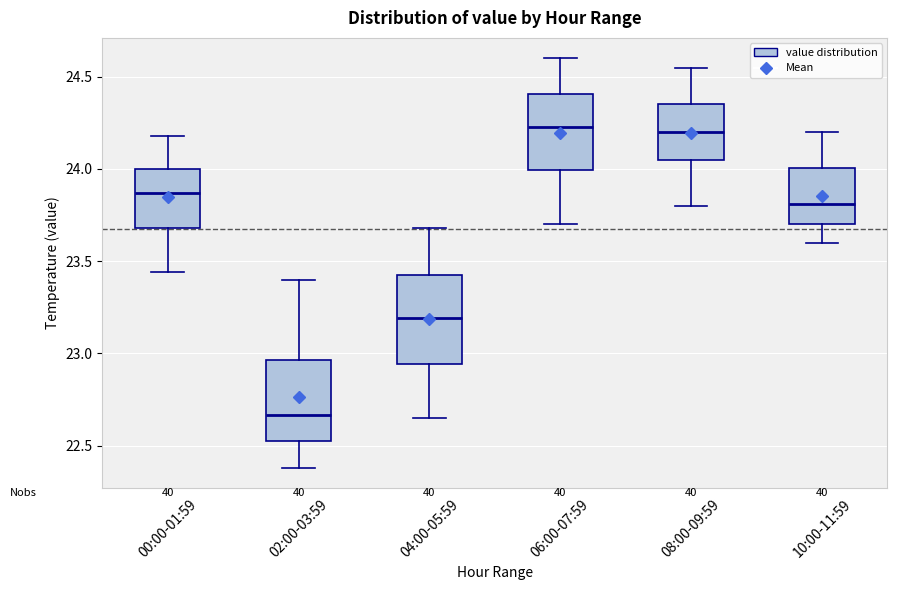

Where does the lower whisker of the box for 00:00-01:59 end on the y-axis? The values are not printed on the chart, so give them approximately, as read against the axis.

23.45